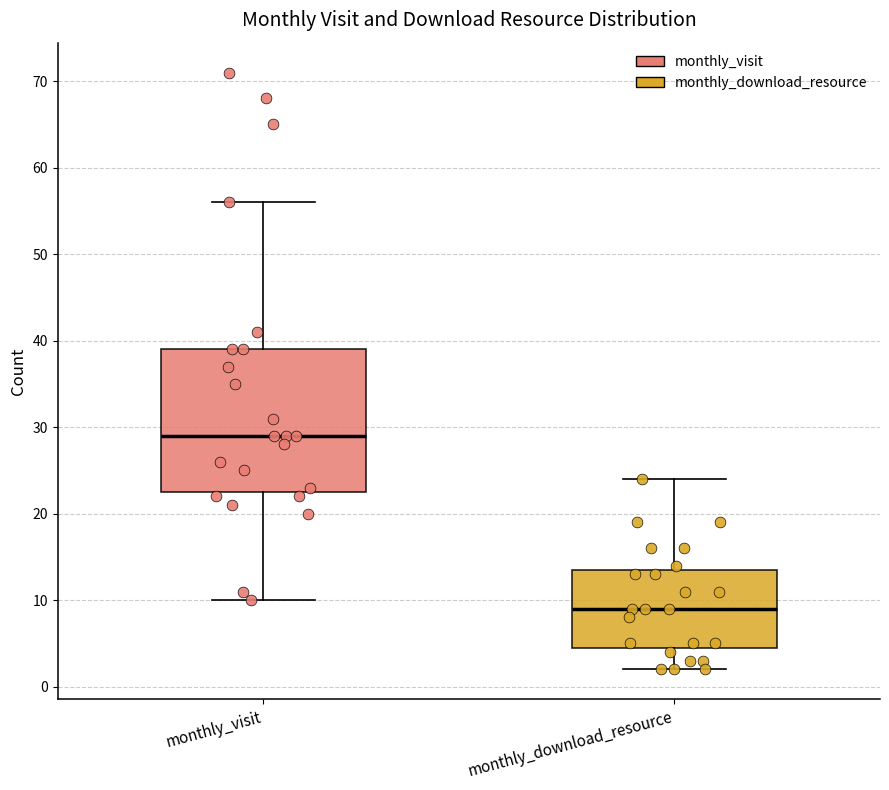

Which box is the tallest, from its lower edge to its upper edge?

monthly_visit